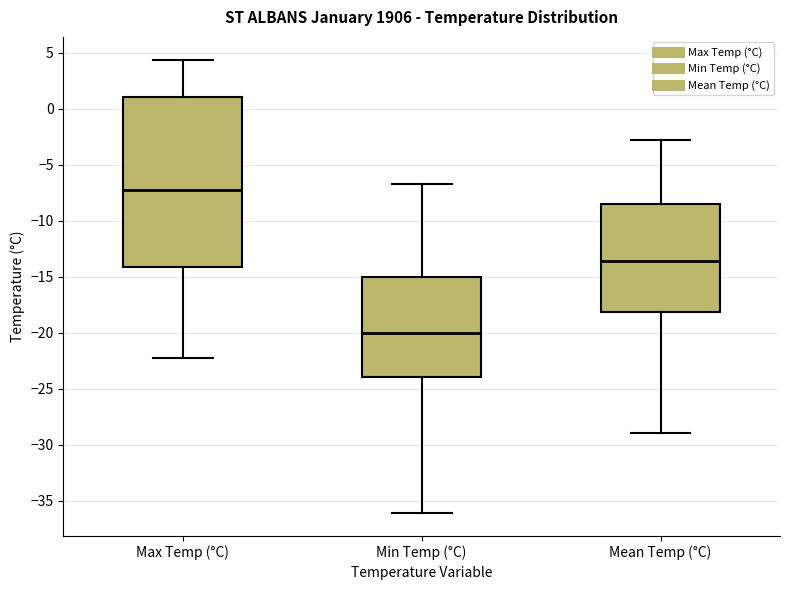

Which box has the lowest median line?

Min Temp (°C)